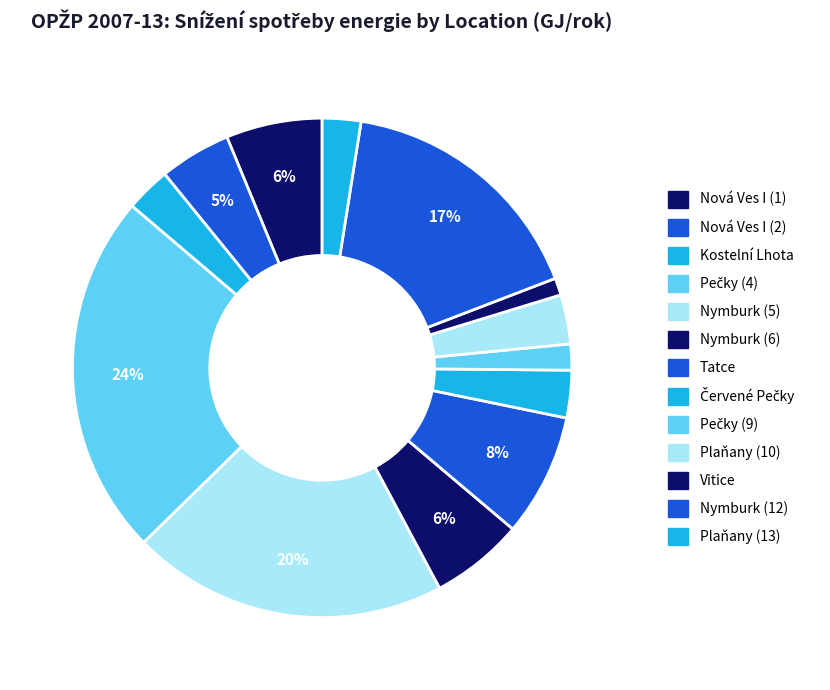

True or false: Nová Ves I (1) accounts for 6% of the total.

True